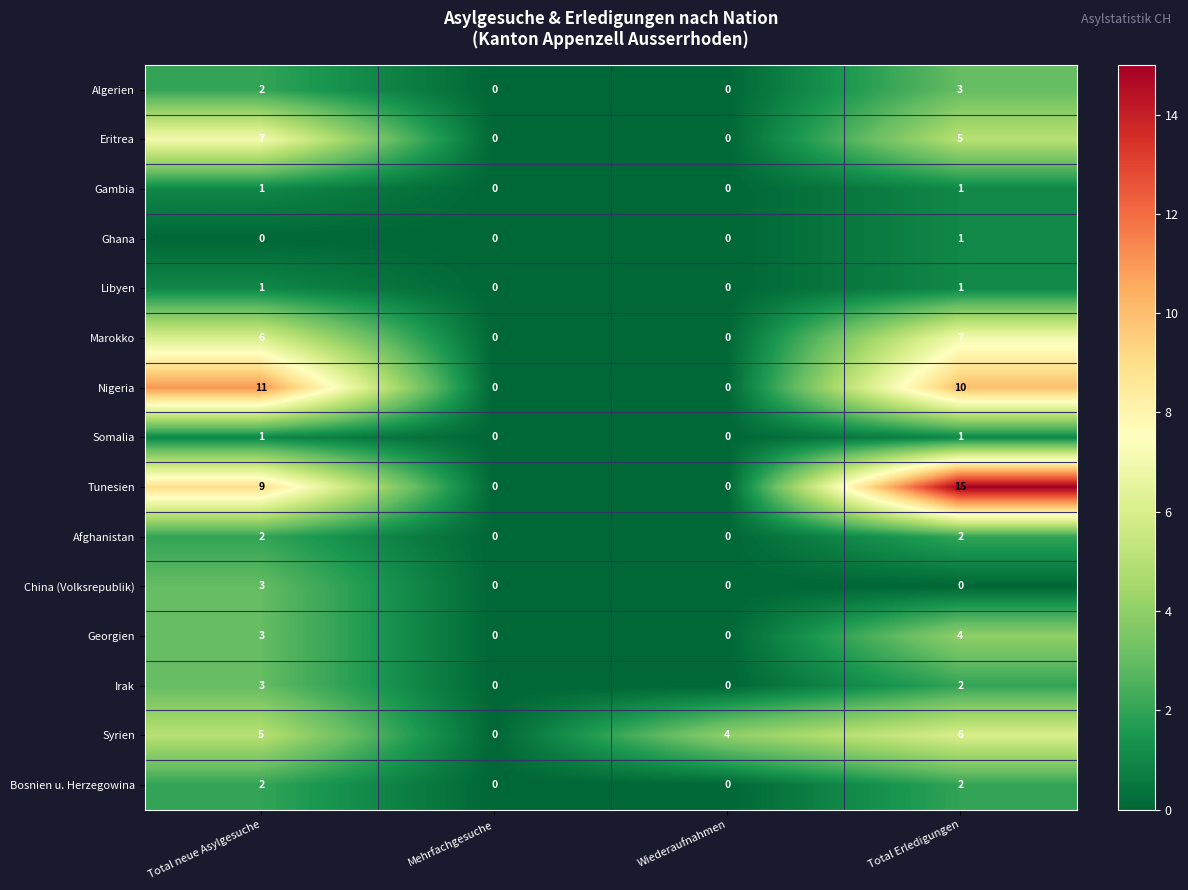

How many distinct data groups are displayed?

15